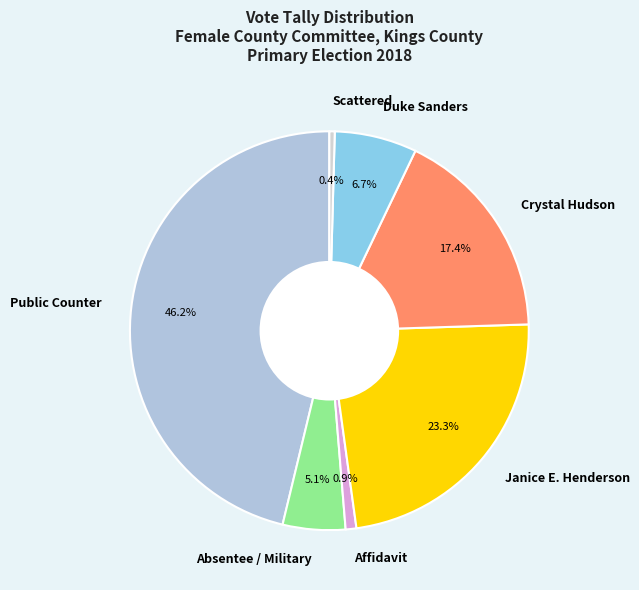

Which slice is the largest?

Public Counter